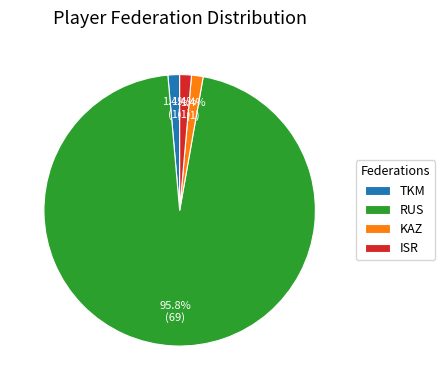

How many slices are in this pie chart?

4